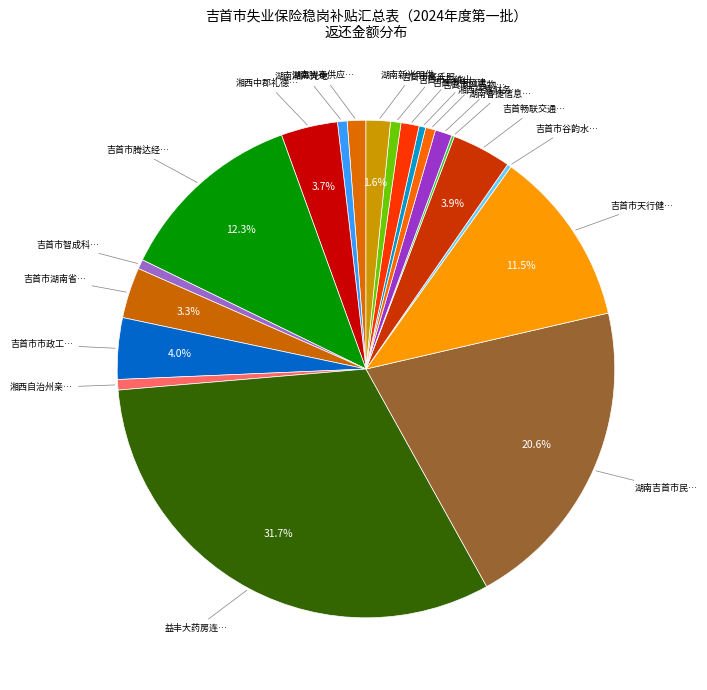

Is there any slice that represents more than half of the pie?

No